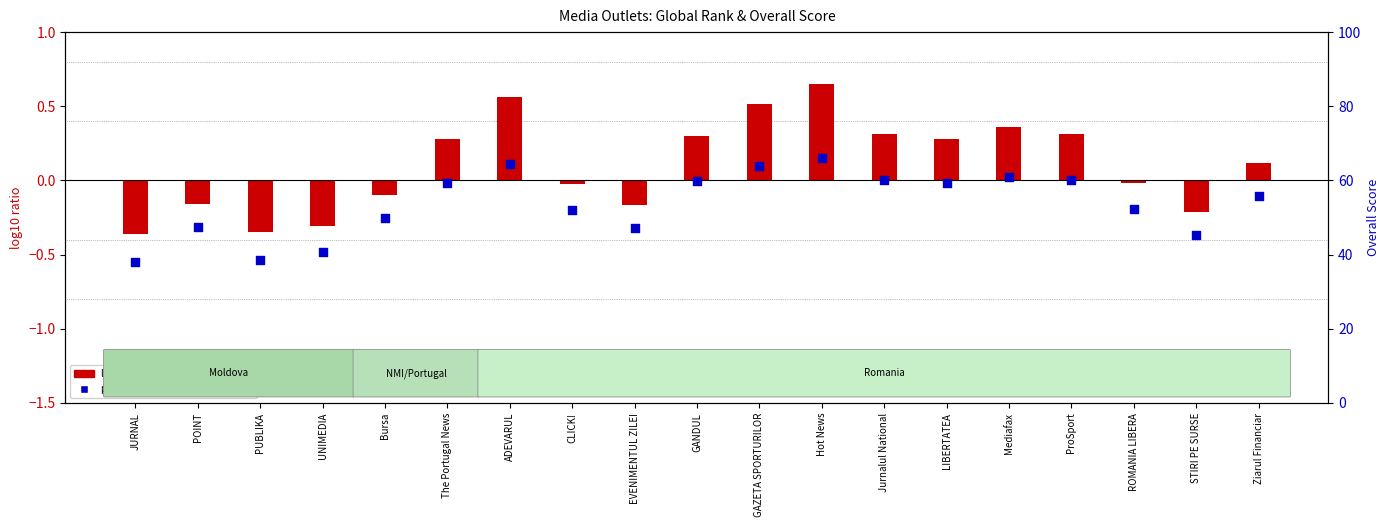

Which series contains the lowest Y value?

log10 ratio